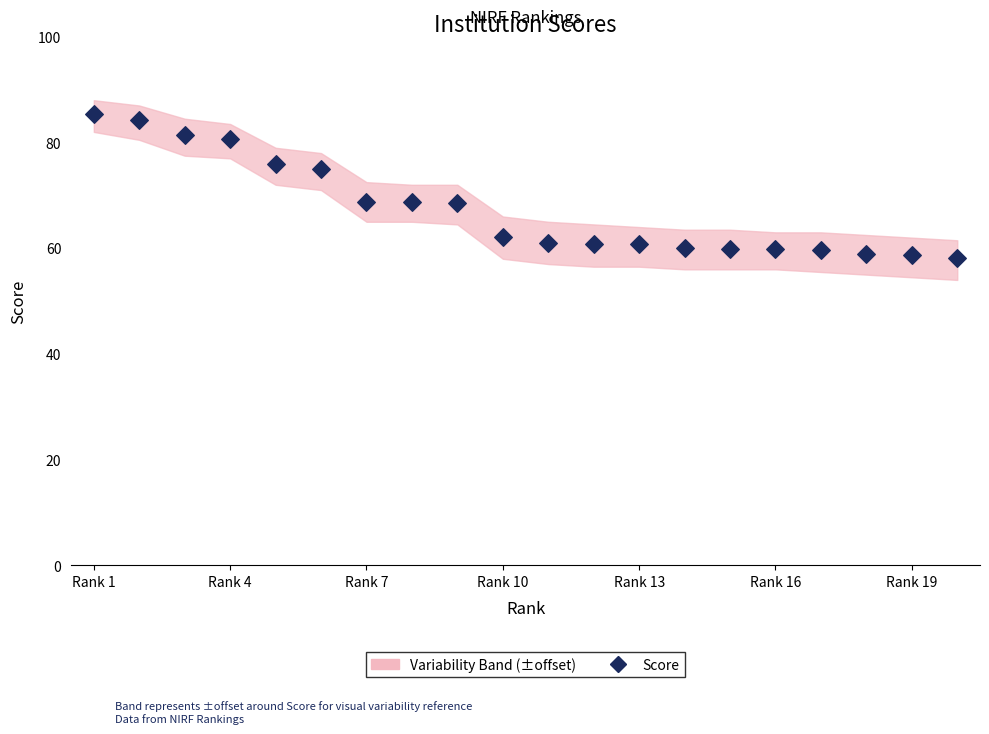

What is the range of Y values (max minus min)?

27.2